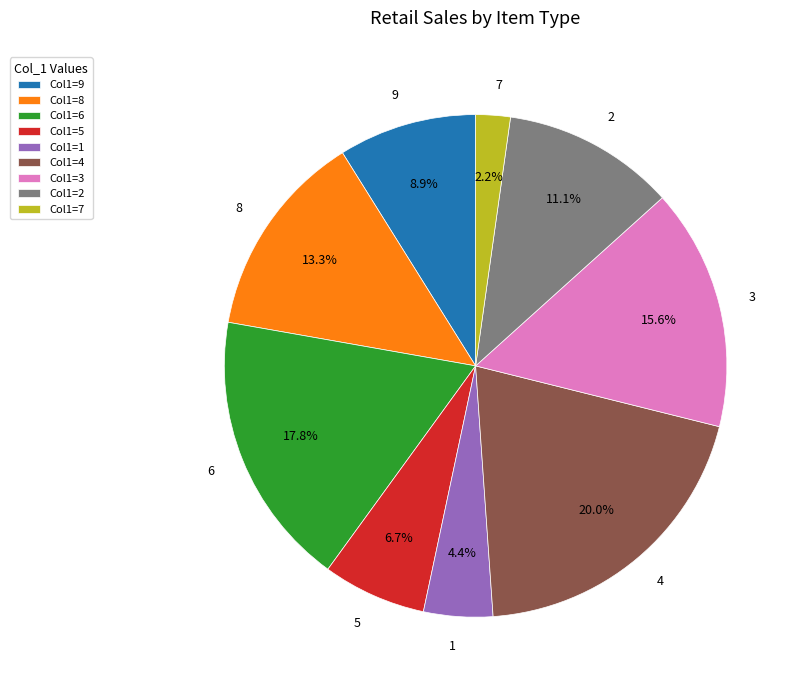

What percentage is the 5 slice, to the nearest percent?

7%